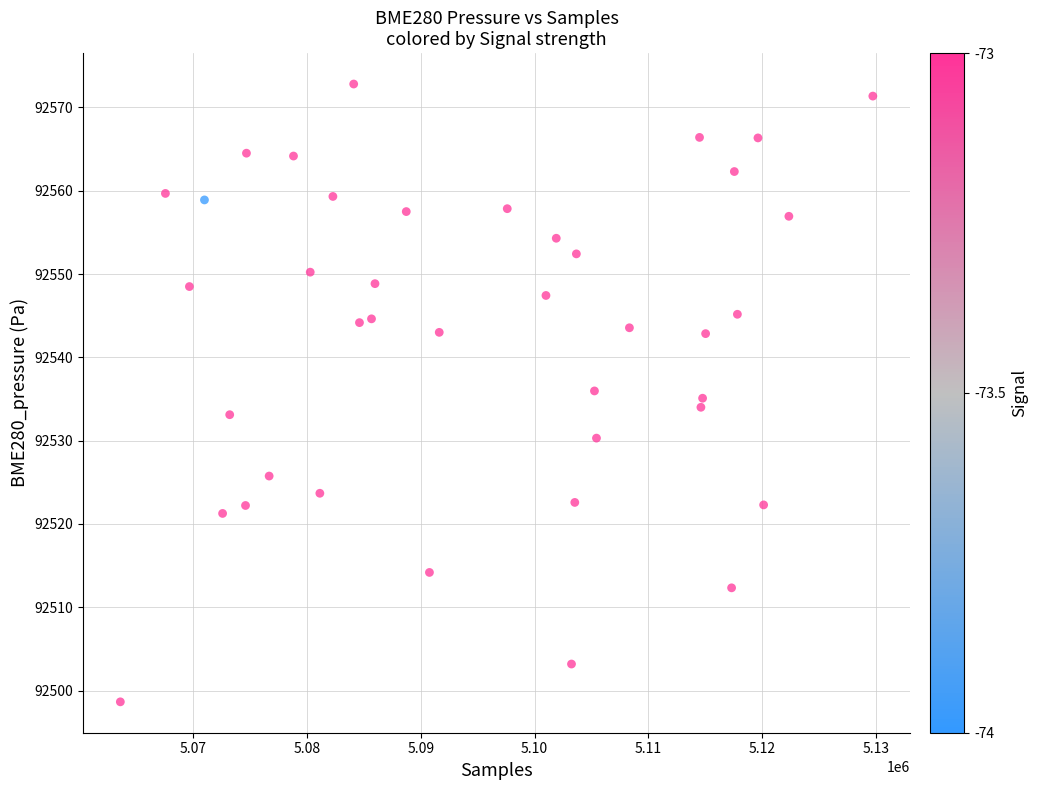

What is the range of X values (max minus min)?

66176.5